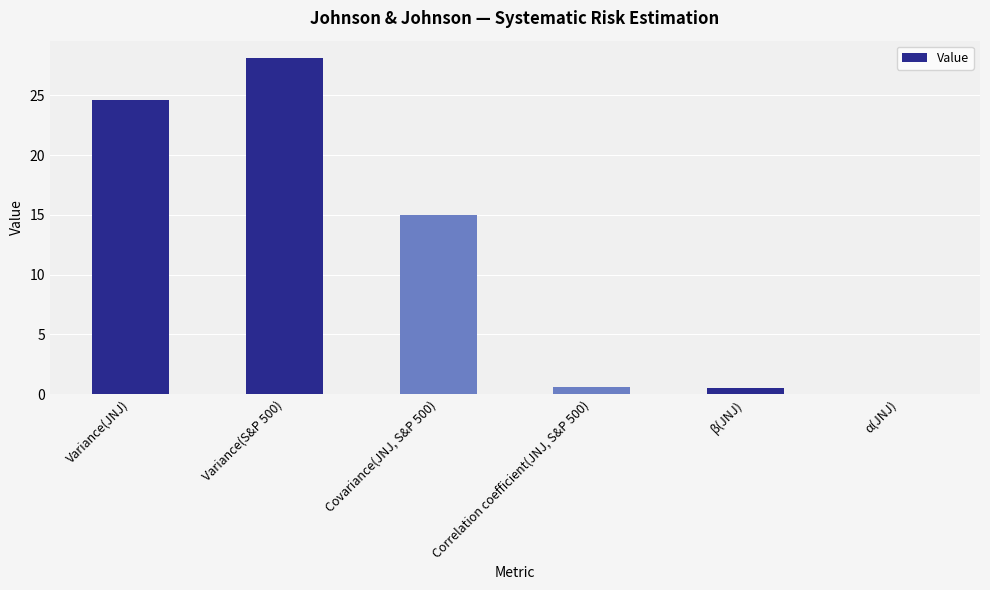

What is the greatest value displayed?

28.2